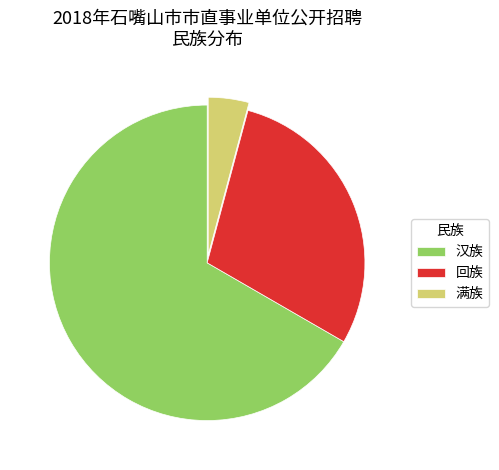

How many segments does this pie chart have?

3